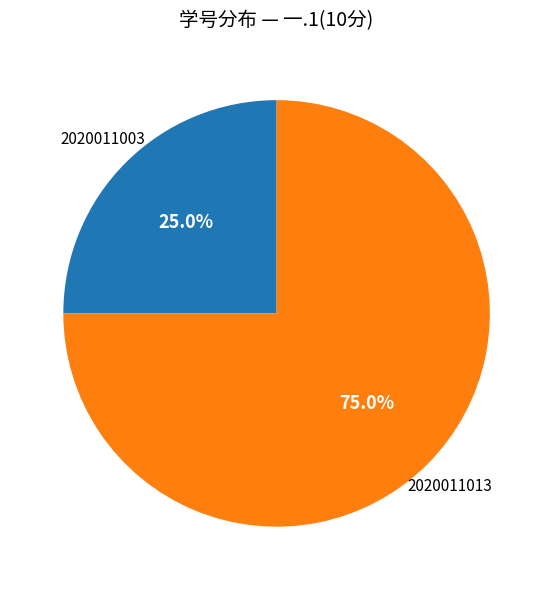

Is it true that 2020011003 is 25% of the pie?

True